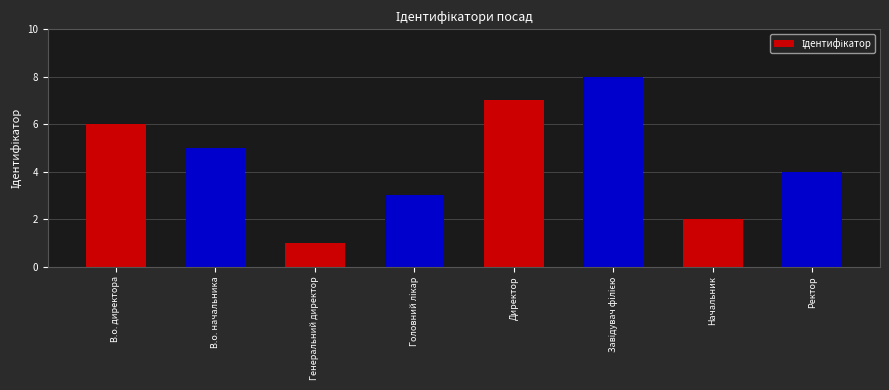

What position from the left is В.о. начальника?

2